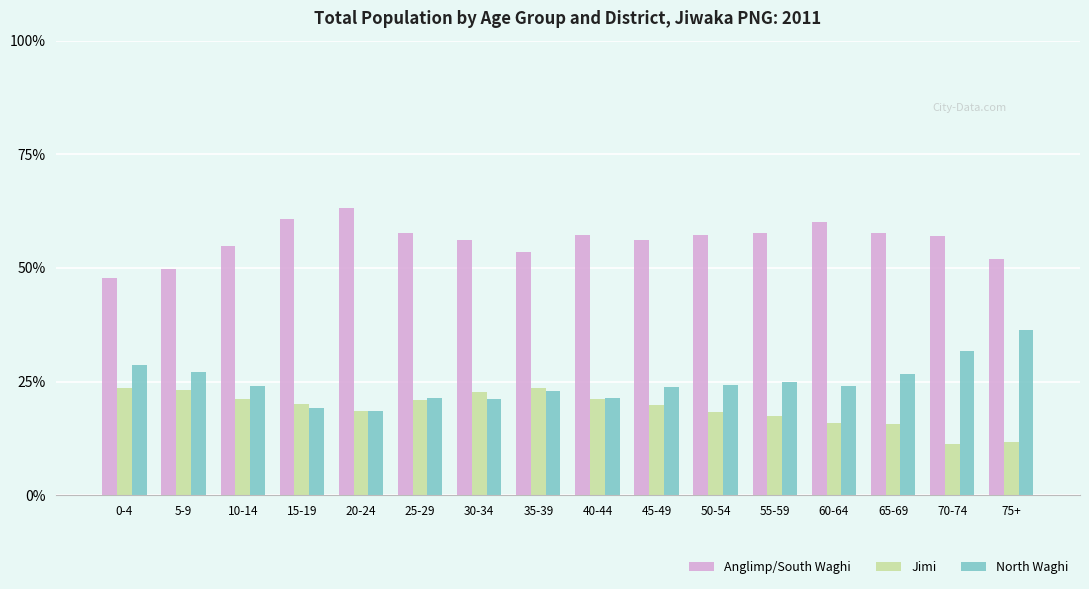

What is the total value across all series at 50-54?

100.0